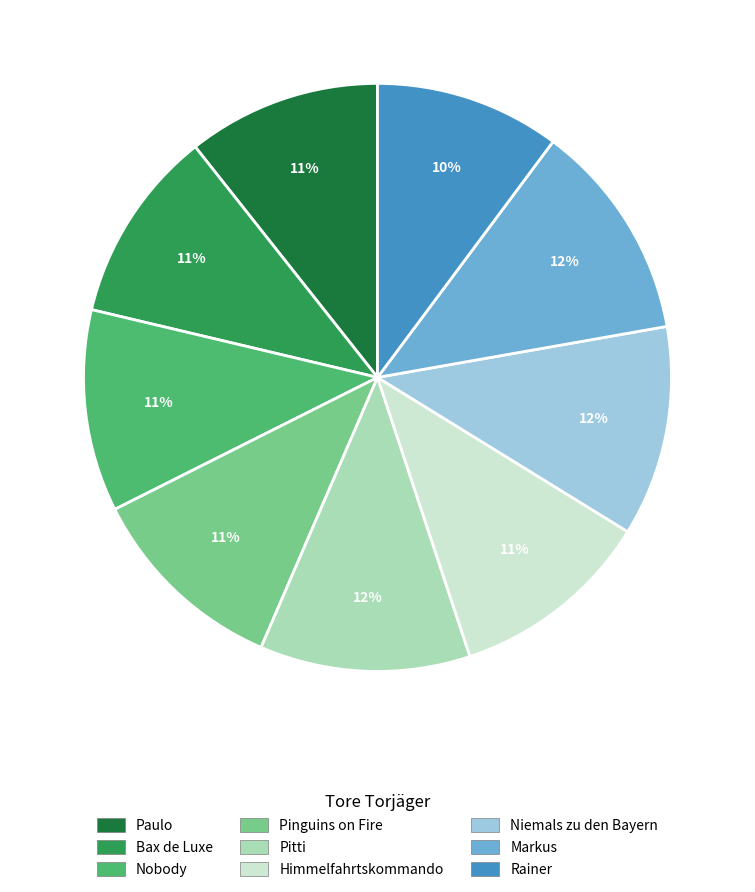

To the nearest percent, what is the difference between the largest and smallest slice percentages?

2%